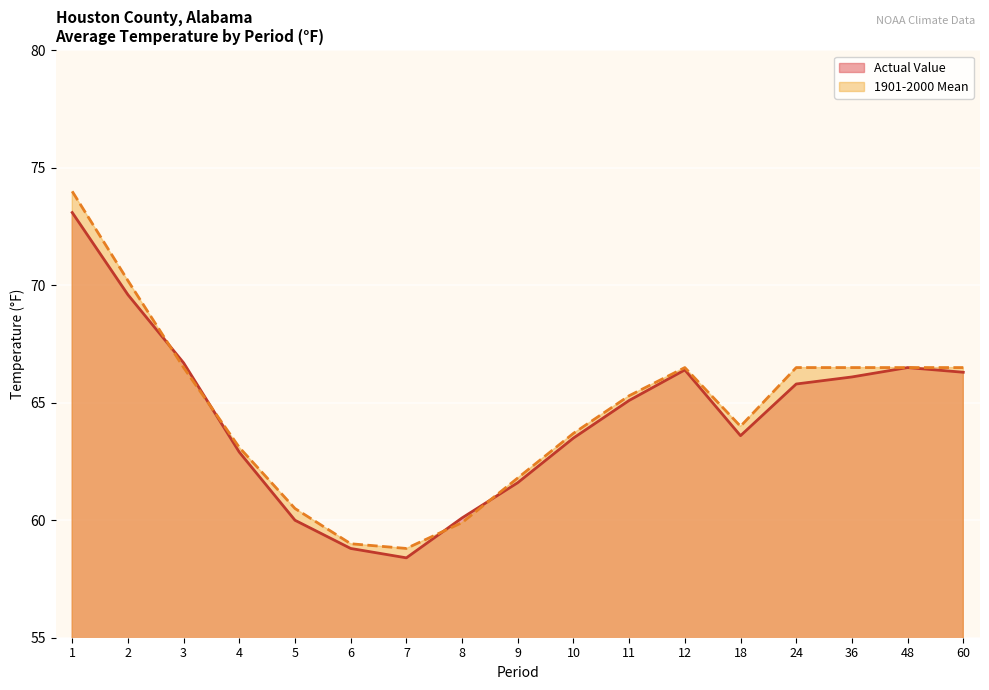

Rank the series by their average value, from highest to lowest.

1901-2000 Mean, Actual Value